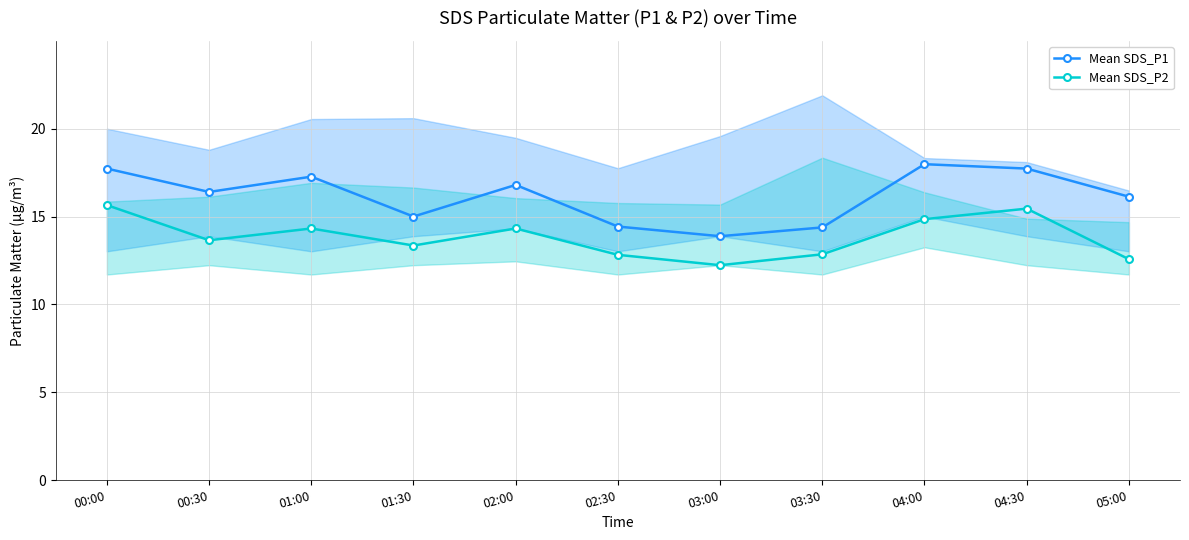

List the labels in order of Mean SDS_P1 value, smallest first.

03:00, 03:30, 02:30, 01:30, 05:00, 00:30, 02:00, 01:00, 00:00, 04:30, 04:00